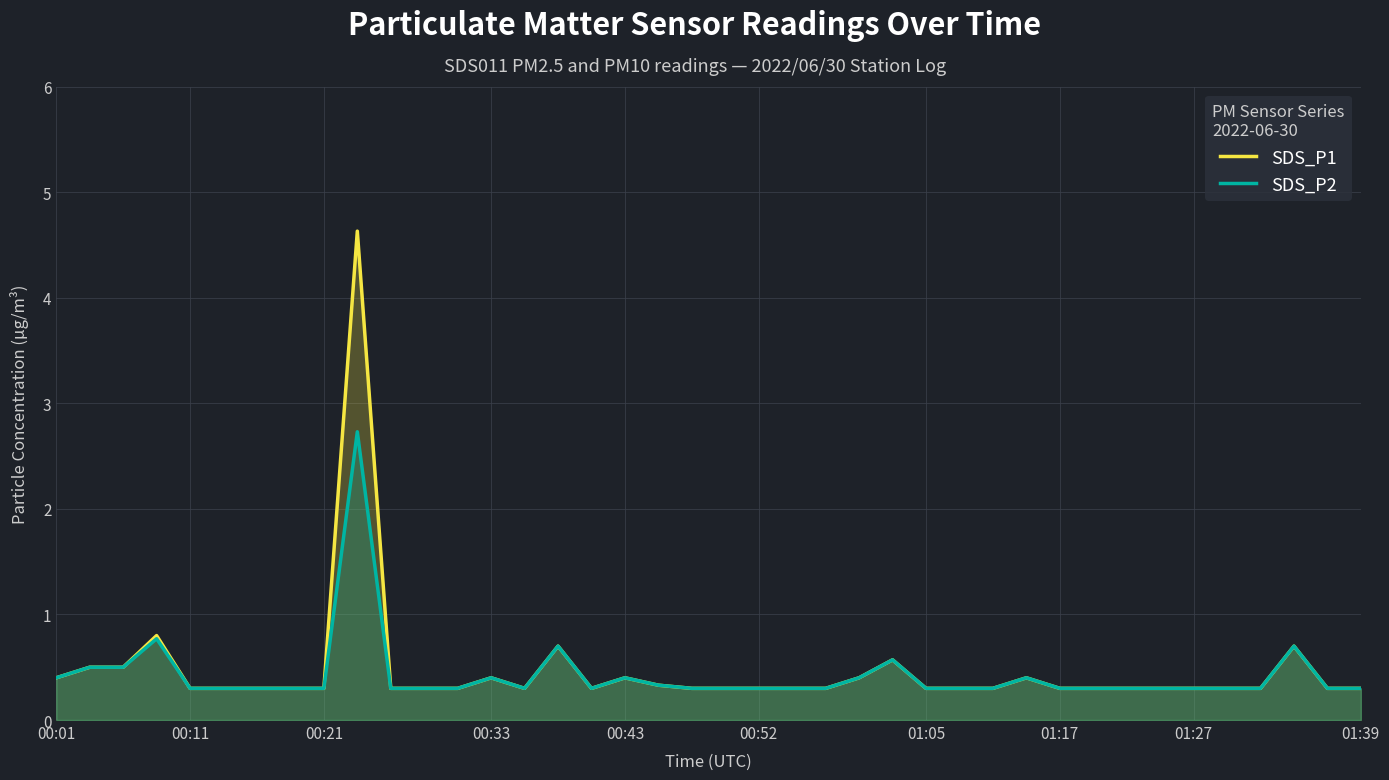

Is it true that SDS_P2 equals 0.3 at 24?

False